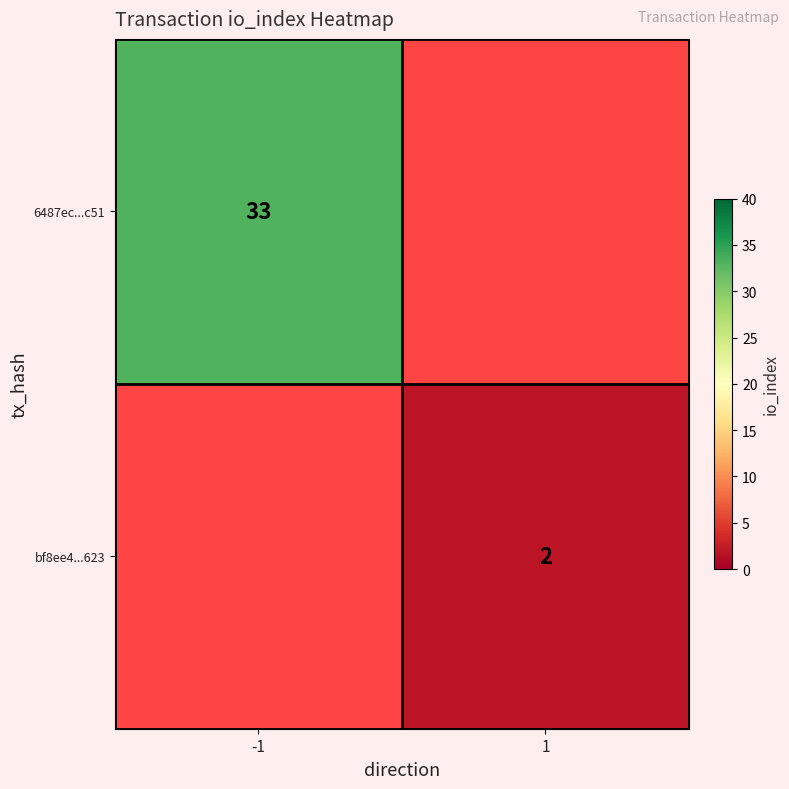

What is the maximum value shown in the chart?

33.0